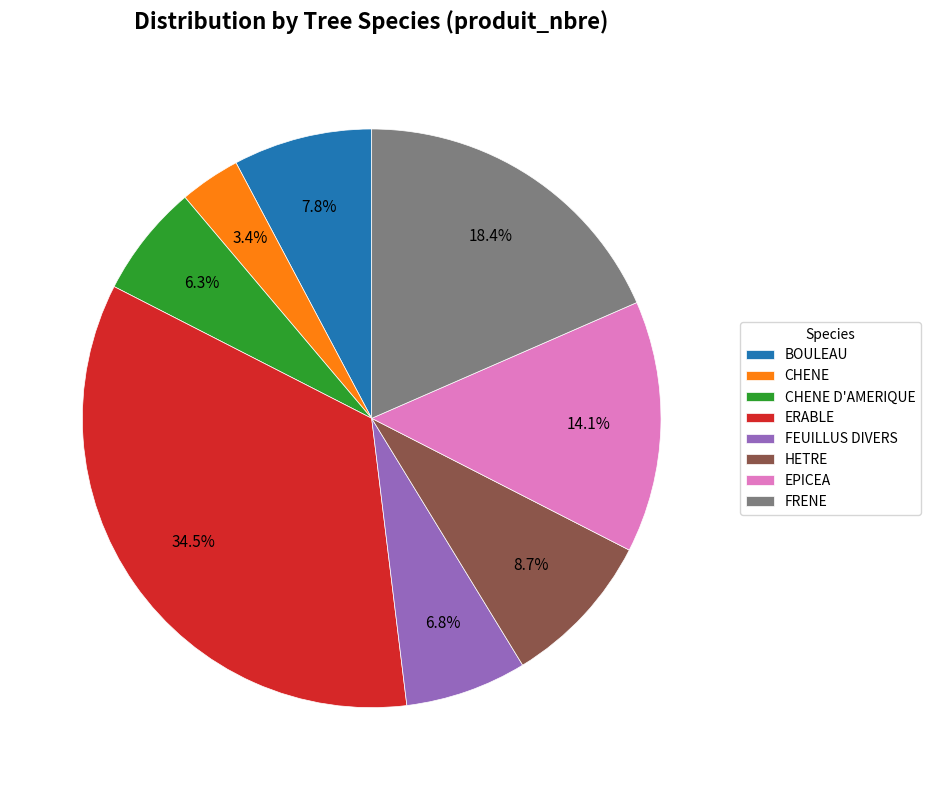

How much of the chart is everything except CHENE D'AMERIQUE?

93.7%